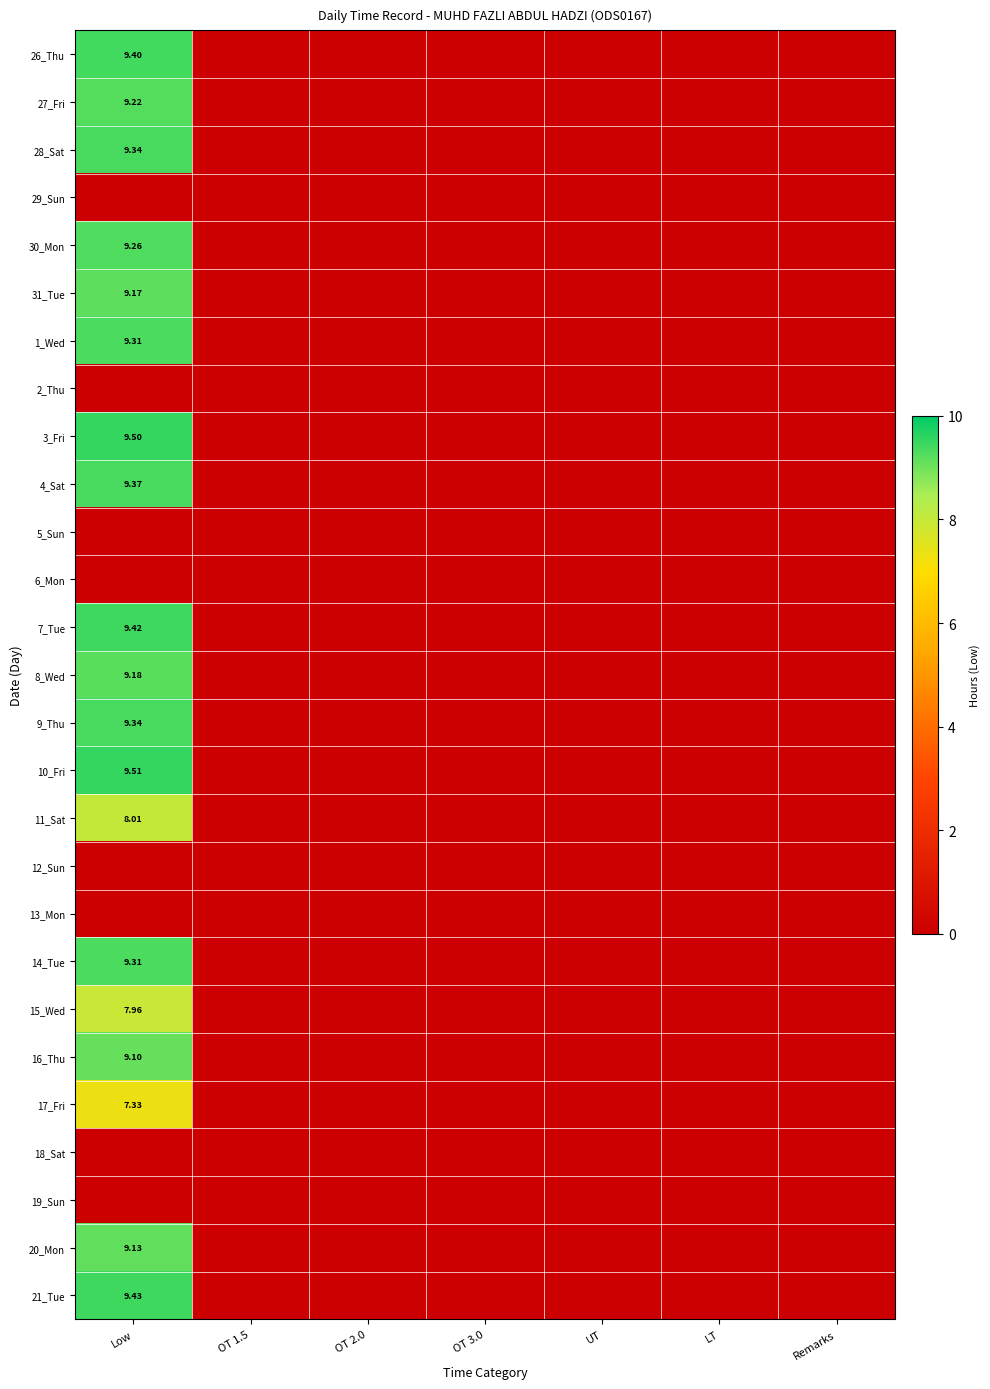

Which series changed the most between Low and OT 3.0?

10_Fri